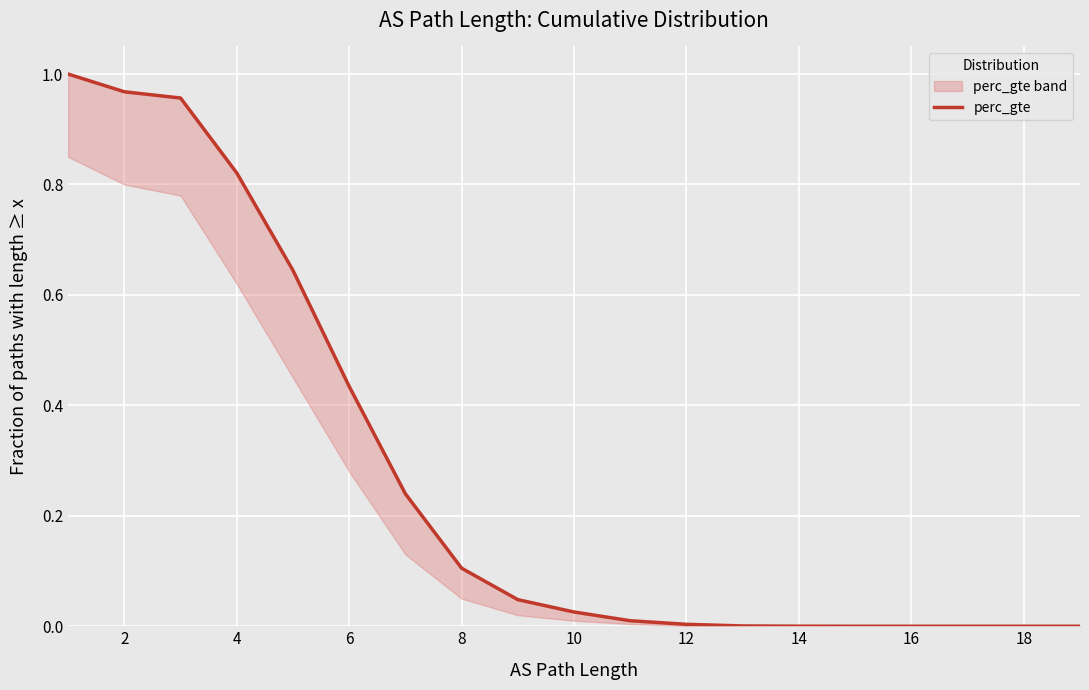

How many lines are shown in the chart?

1